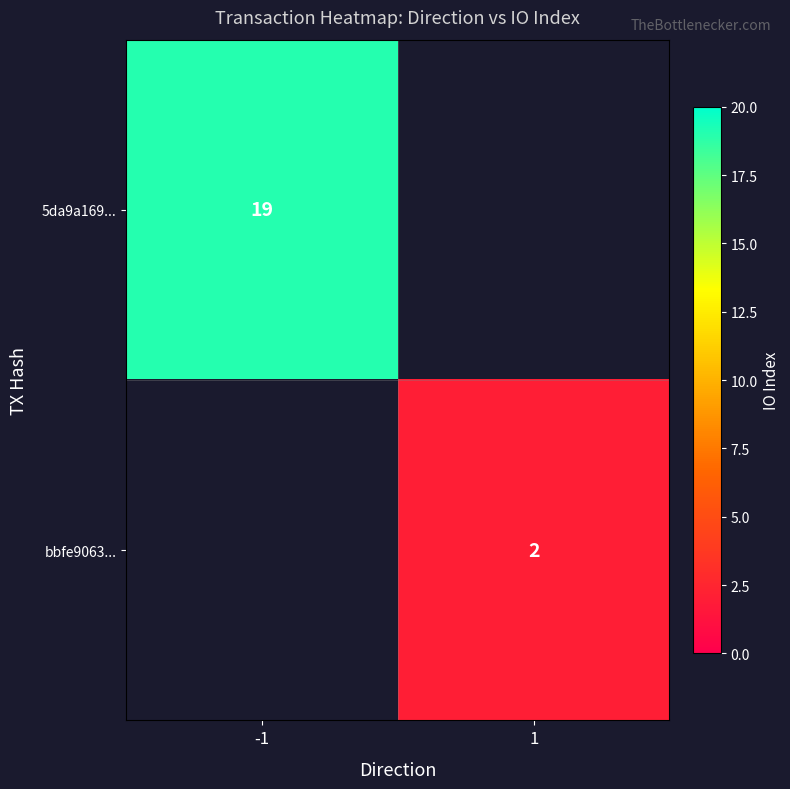

Is it true that bbfe9063... equals 2 at 1?

True